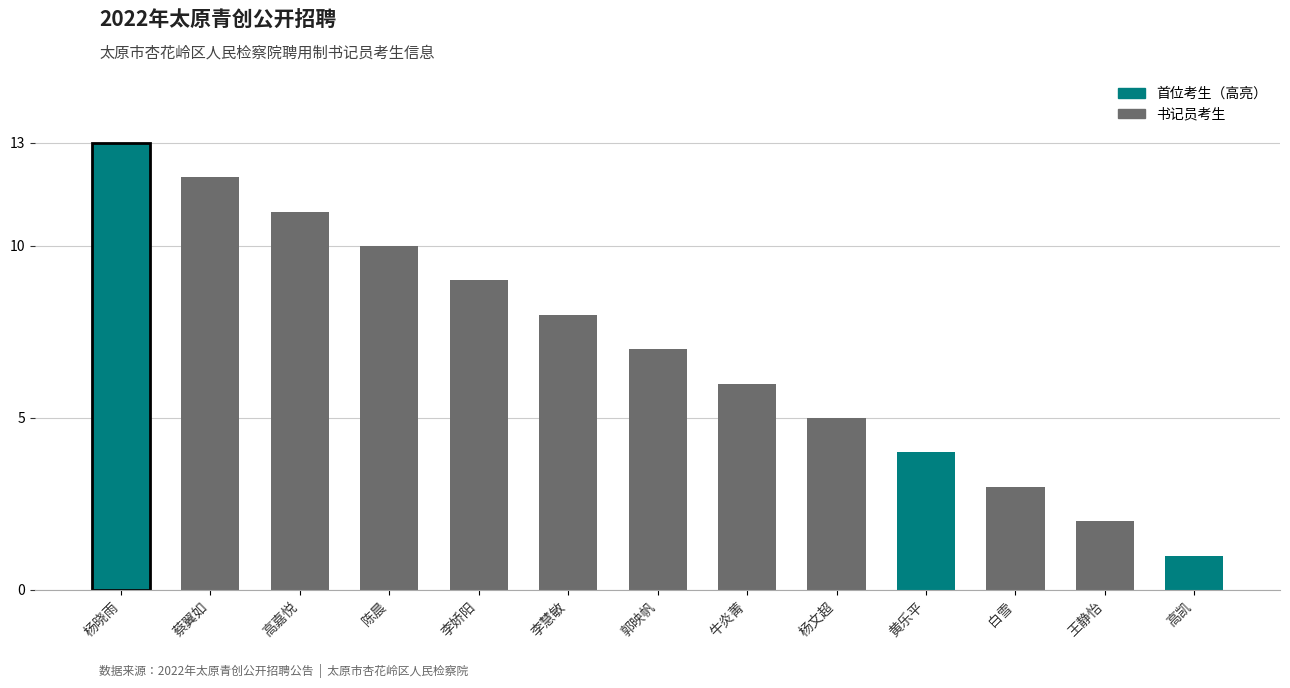

What is the approximate value at 陈晨, to the nearest 10?

10